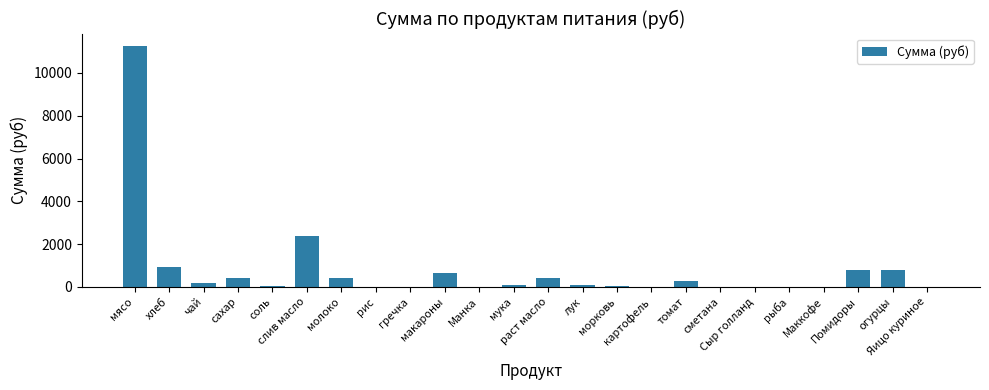

What is the maximum value shown in the chart?

11277.0